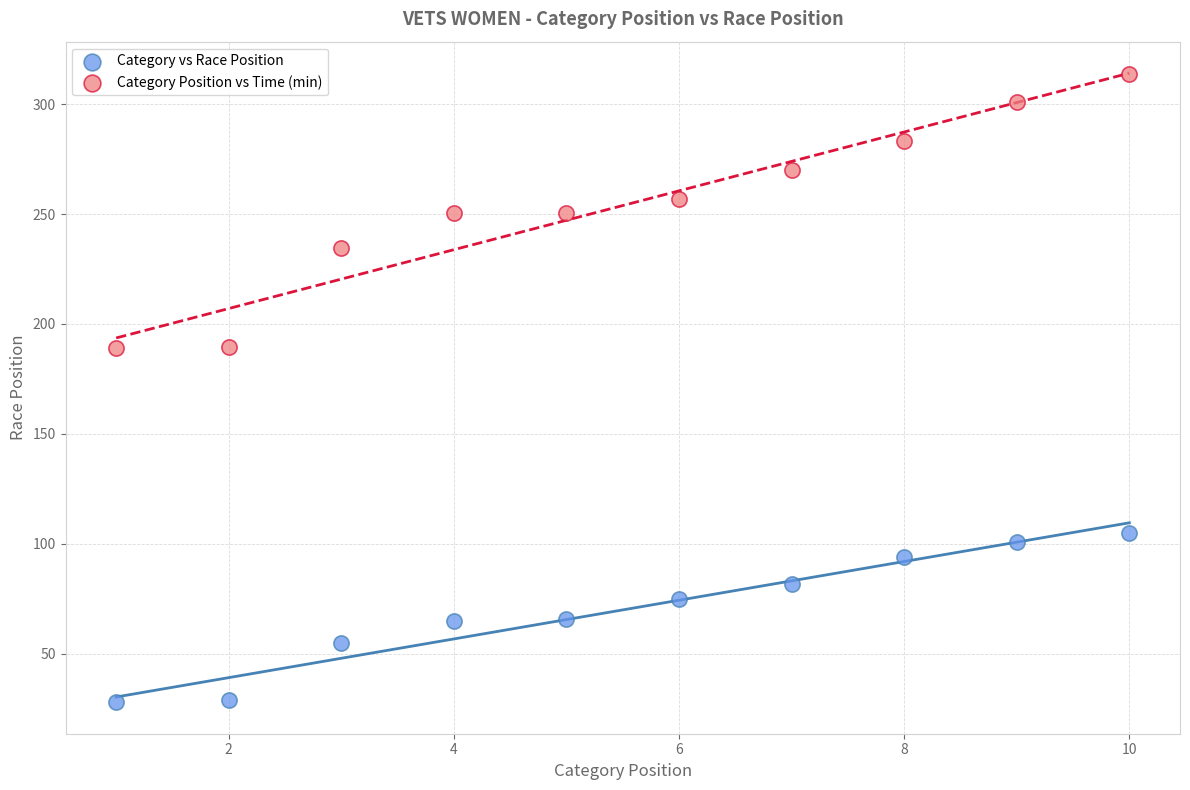

Across all data points, what is the range of X values (max minus min)?

9.0